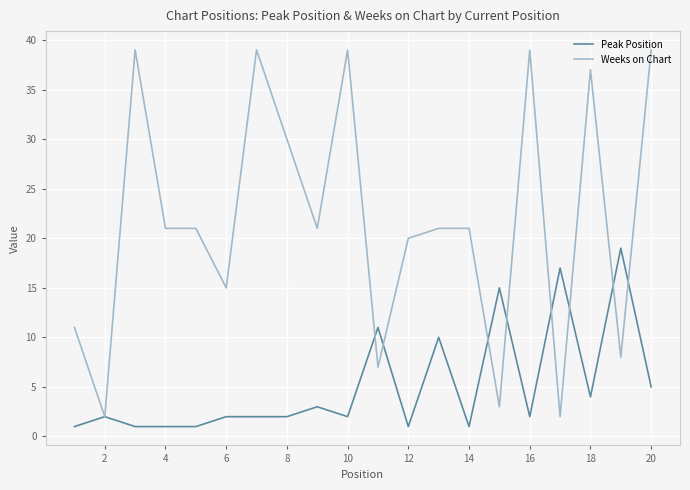

Which series has the largest range (max minus min)?

Weeks on Chart